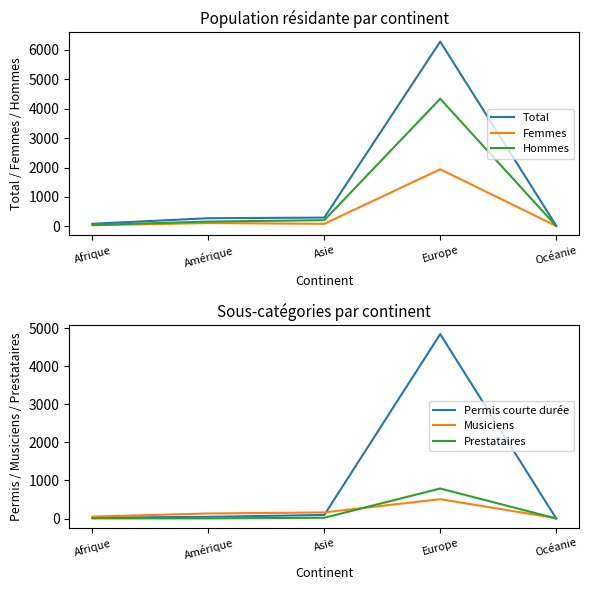

How many interior local valleys does the Femmes series have?

1